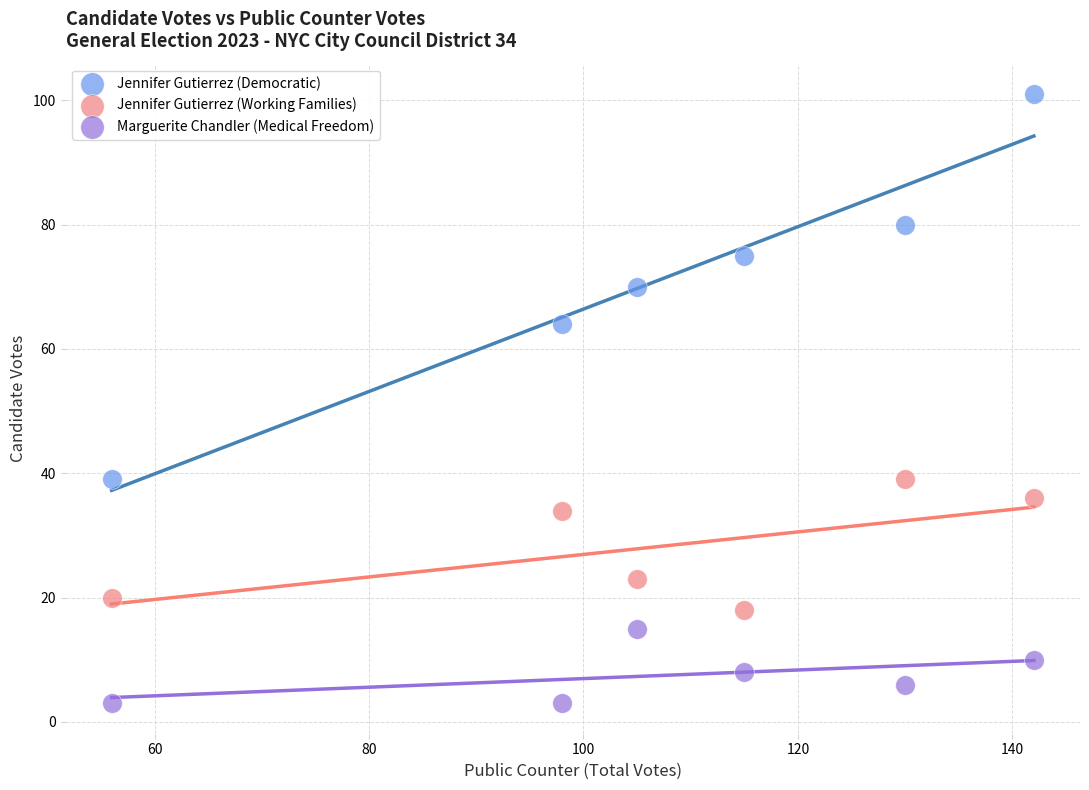

What are all the series names shown in the legend?

Jennifer Gutierrez (Democratic), Jennifer Gutierrez (Working Families), Marguerite Chandler (Medical Freedom)